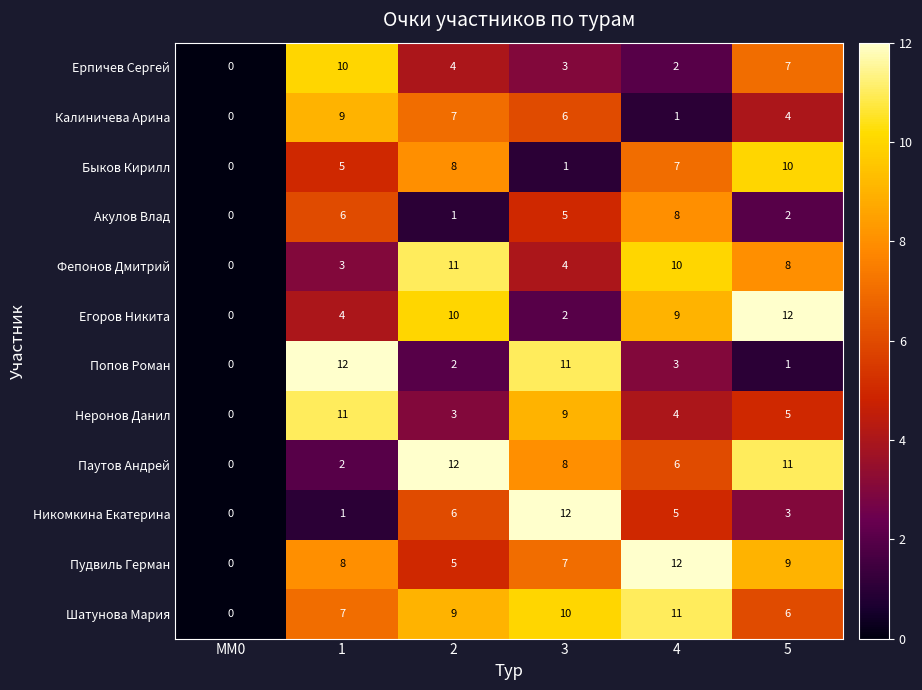

What is the difference between the maximum and minimum values in the Паутов Андрей series?

12